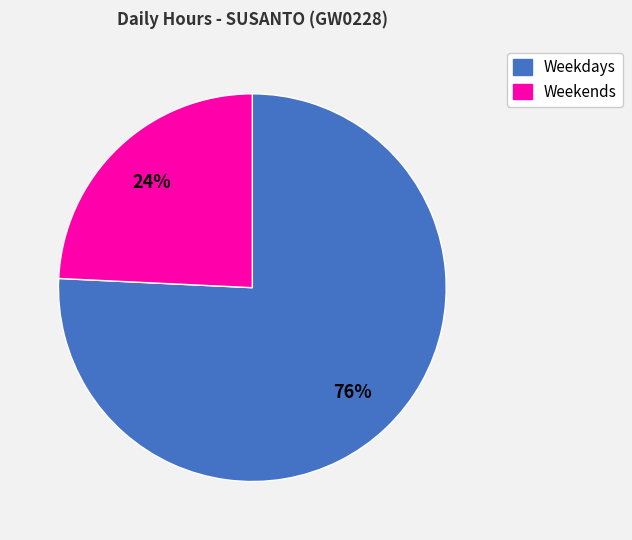

To the nearest percent, what is the difference between the largest and smallest slice percentages?

52%